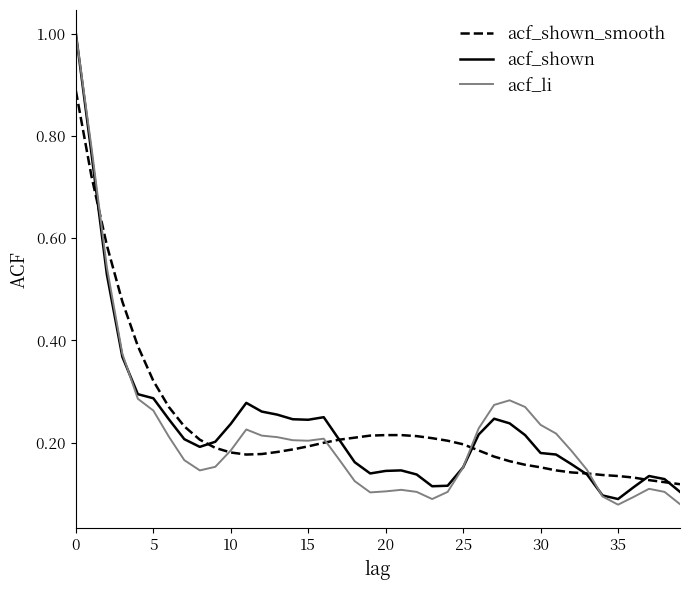

What is the maximum value shown in the chart?

1.0